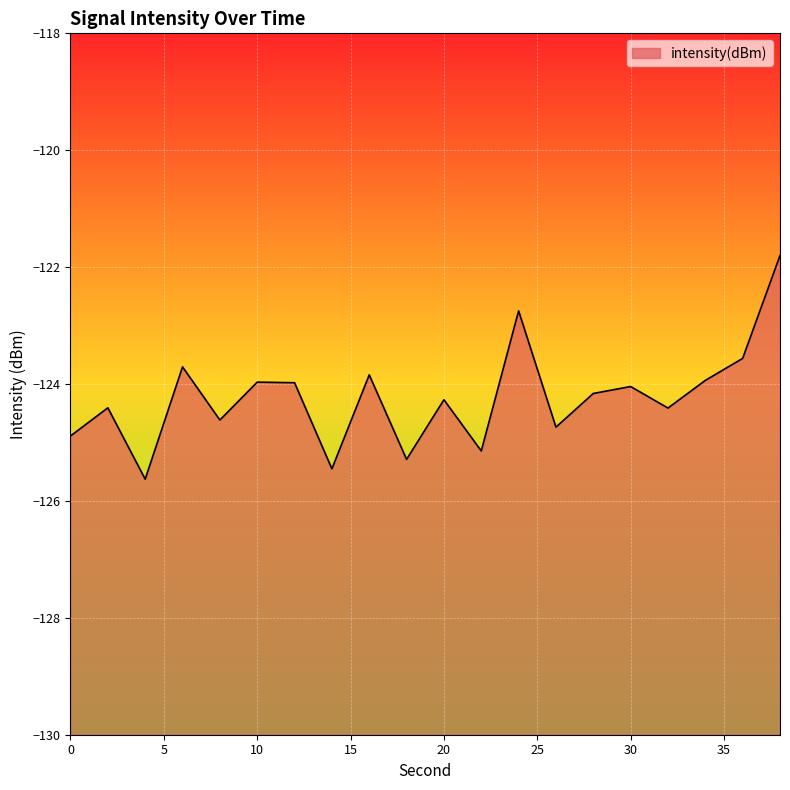

How many lines are shown in the chart?

1